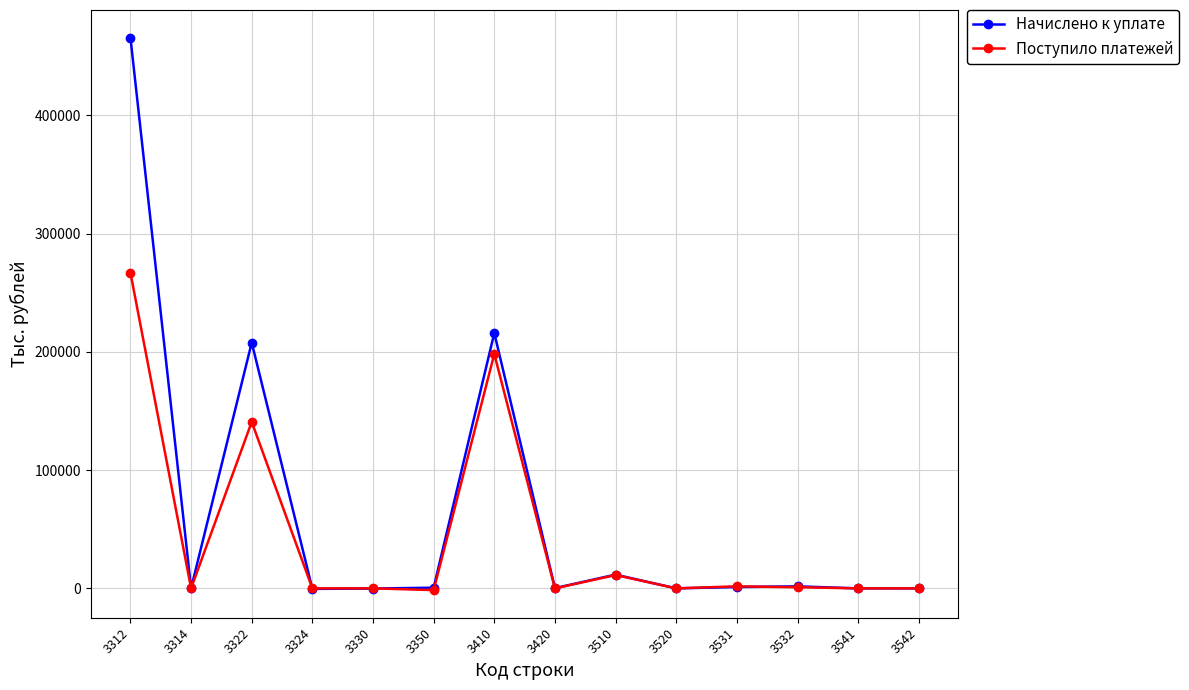

List the series in order of their peak value, highest first.

Начислено к уплате, Поступило платежей